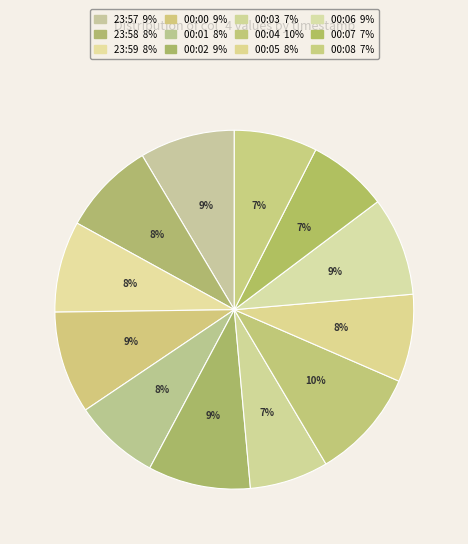

Count the number of slices in the pie.

12